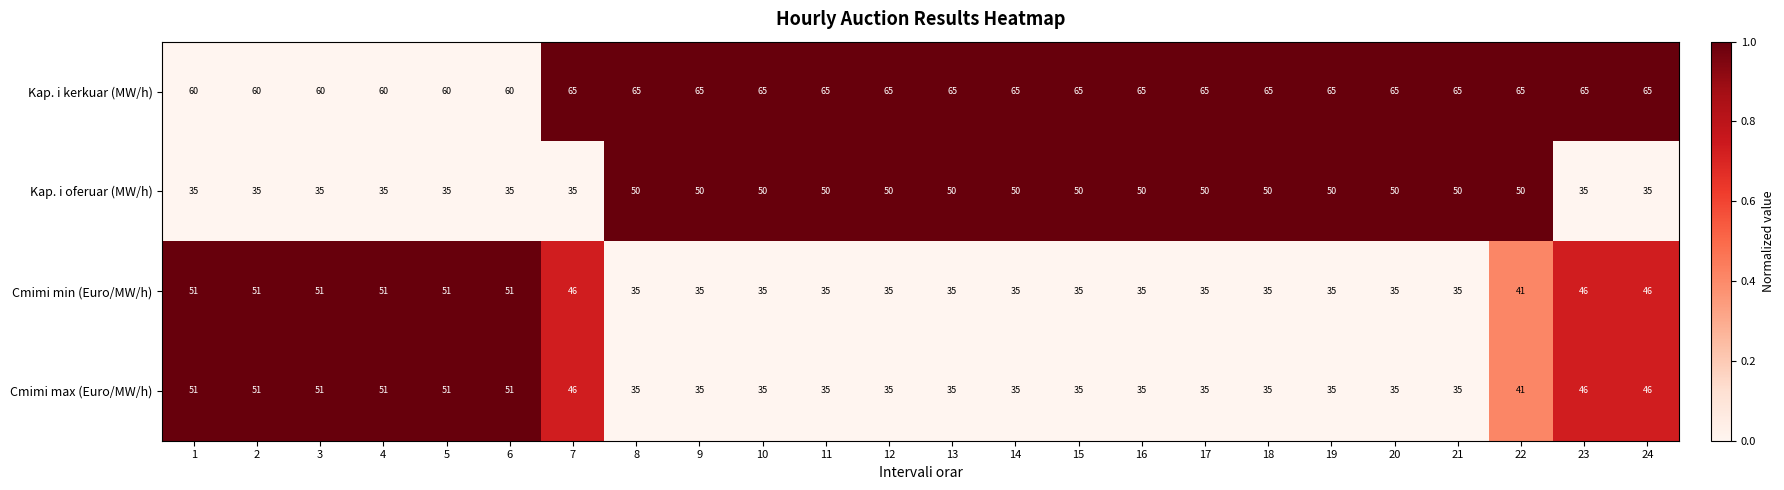

What is the sum of all Kap. i kerkuar (MW/h) values?

1530